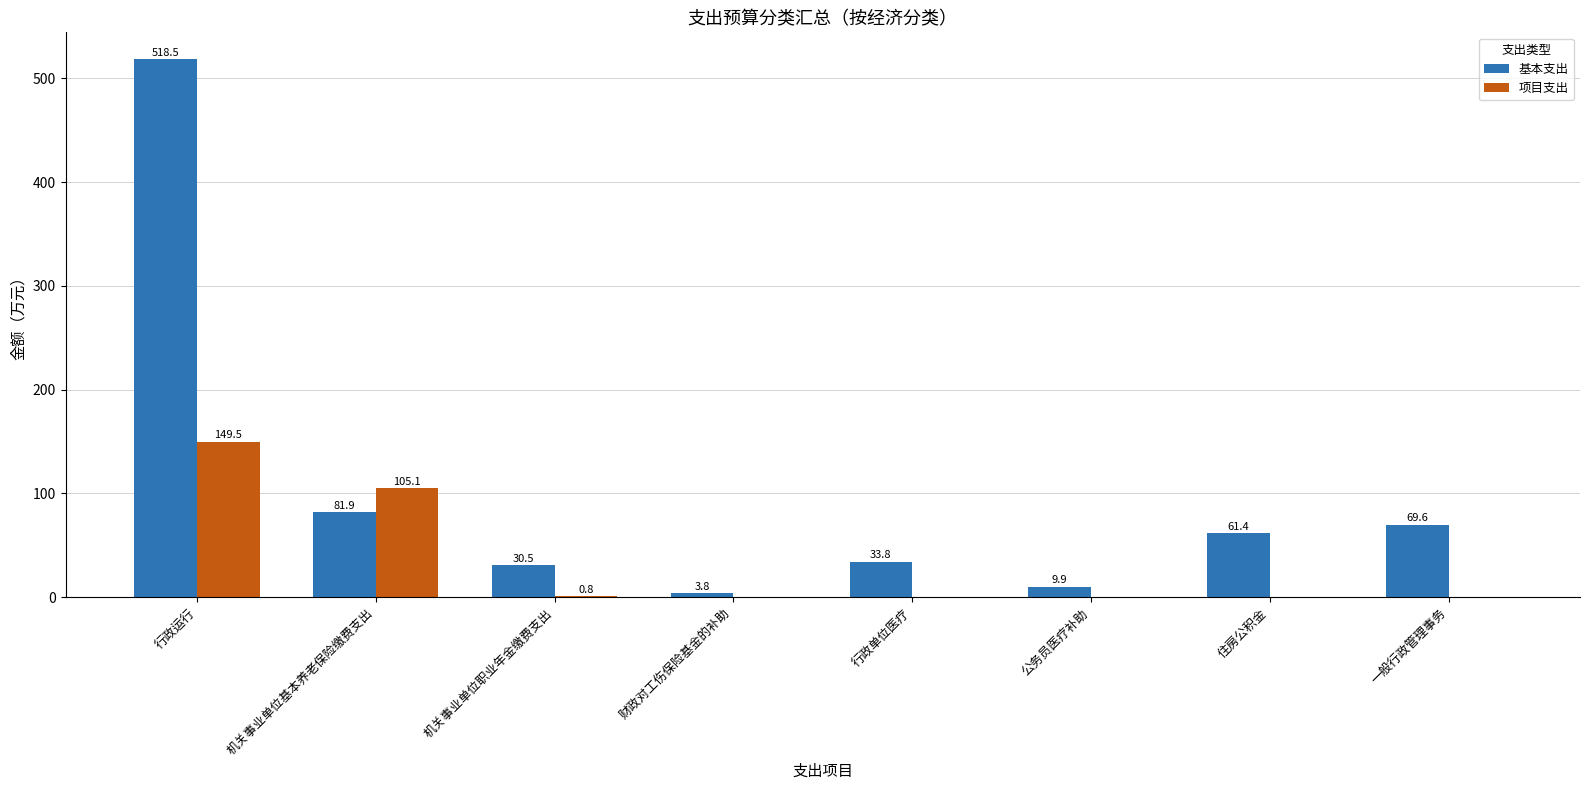

At which category is the sum across all series the highest?

行政运行